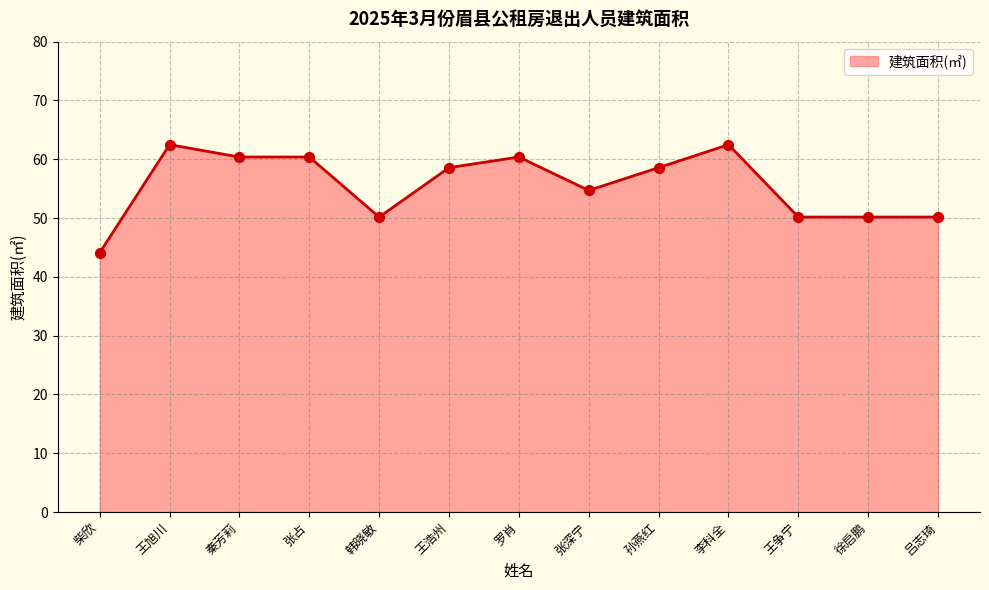

Which has a higher value, 王旭川 or 吕志琦?

王旭川